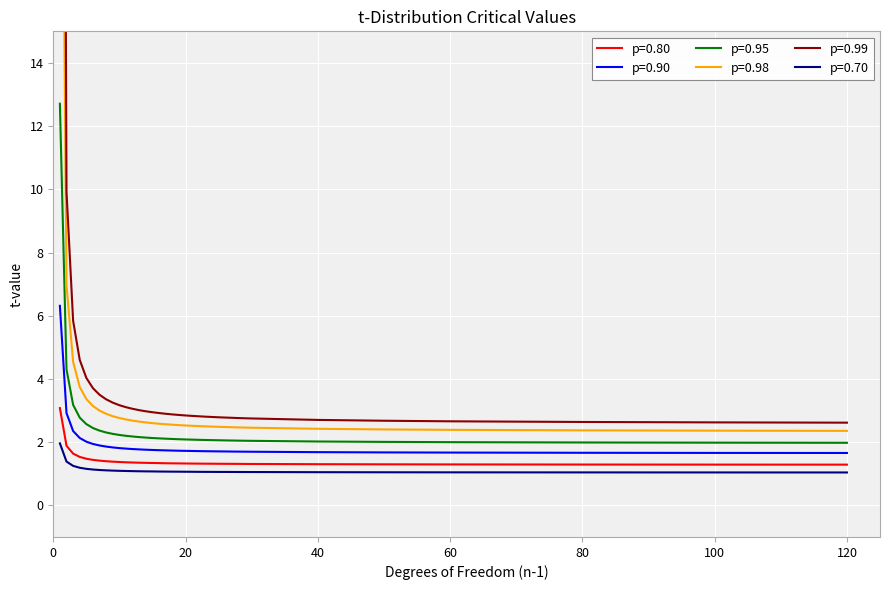

Which series has the largest total across all categories?

0.99